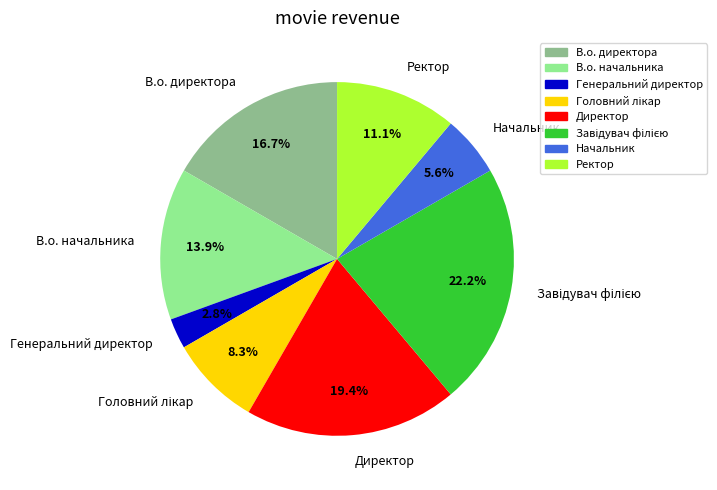

To the nearest percent, what is the difference between the Генеральний директор and Ректор slice percentages?

8%